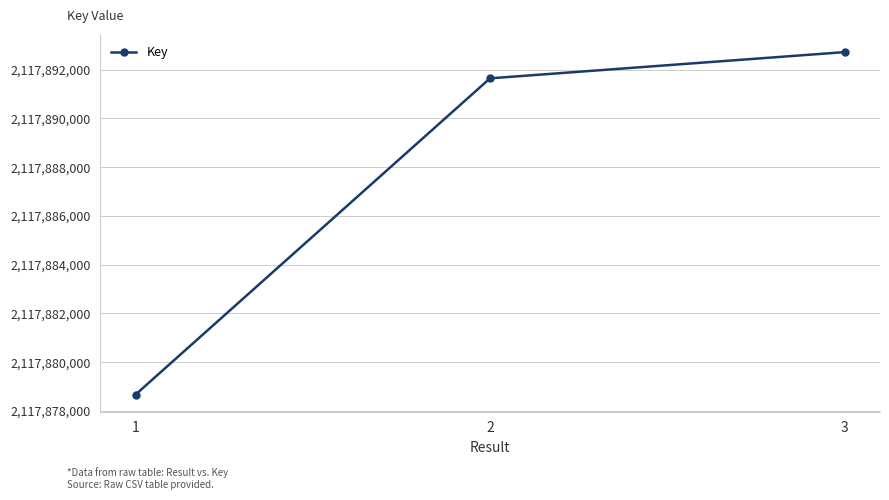

What is the sum of all values?

6353663033